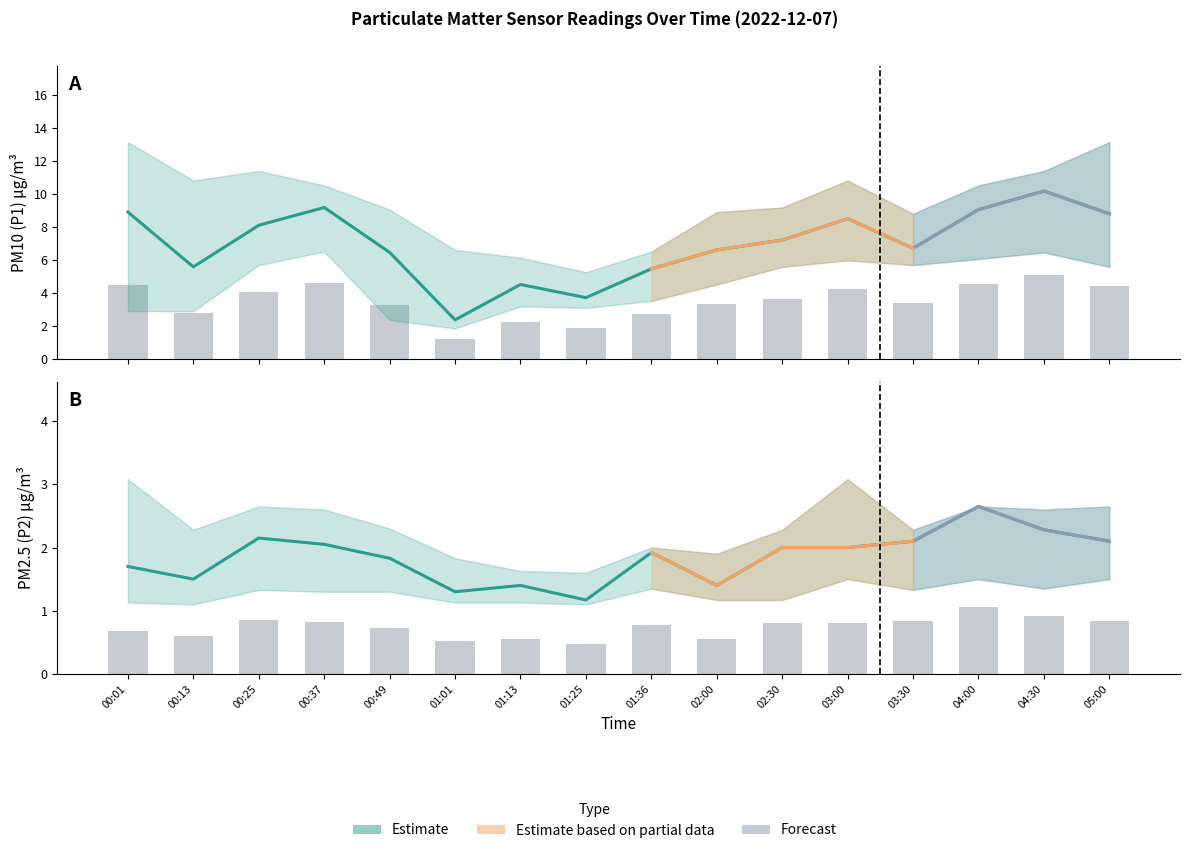

What is the difference between the P1_lower values at 03:00 and 00:25?

0.3